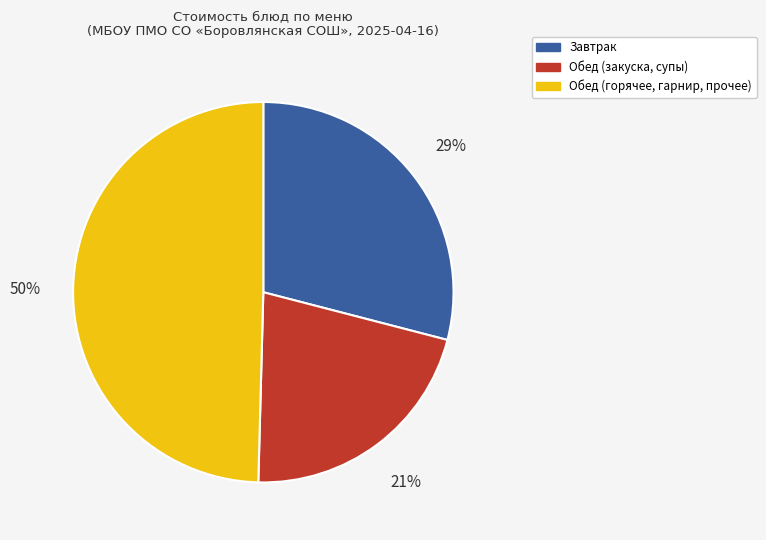

To the nearest percent, what is the average slice percentage?

33%